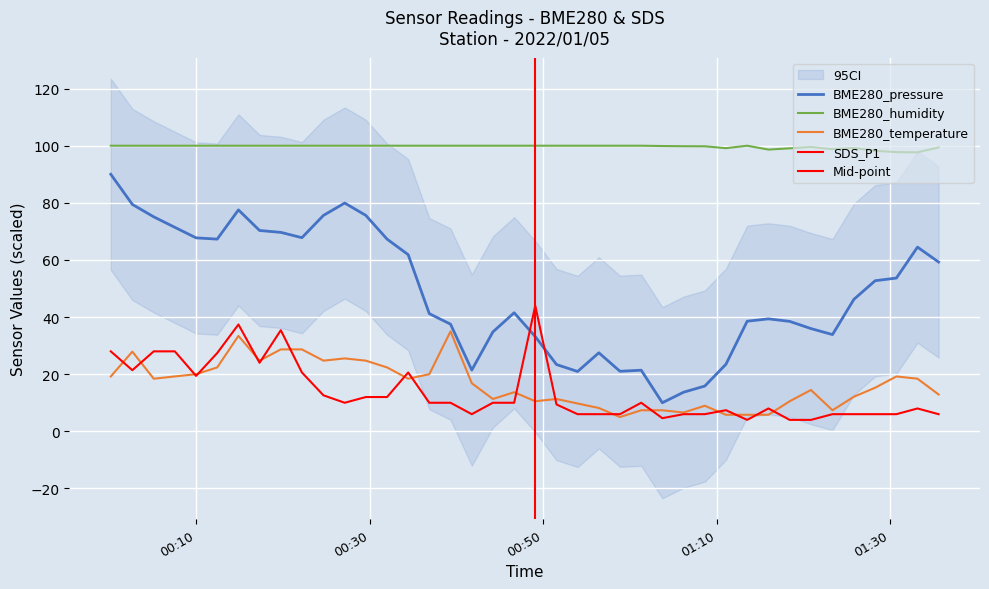

At which label is BME280_humidity closest to 98?

2022/01/05 01:28:17